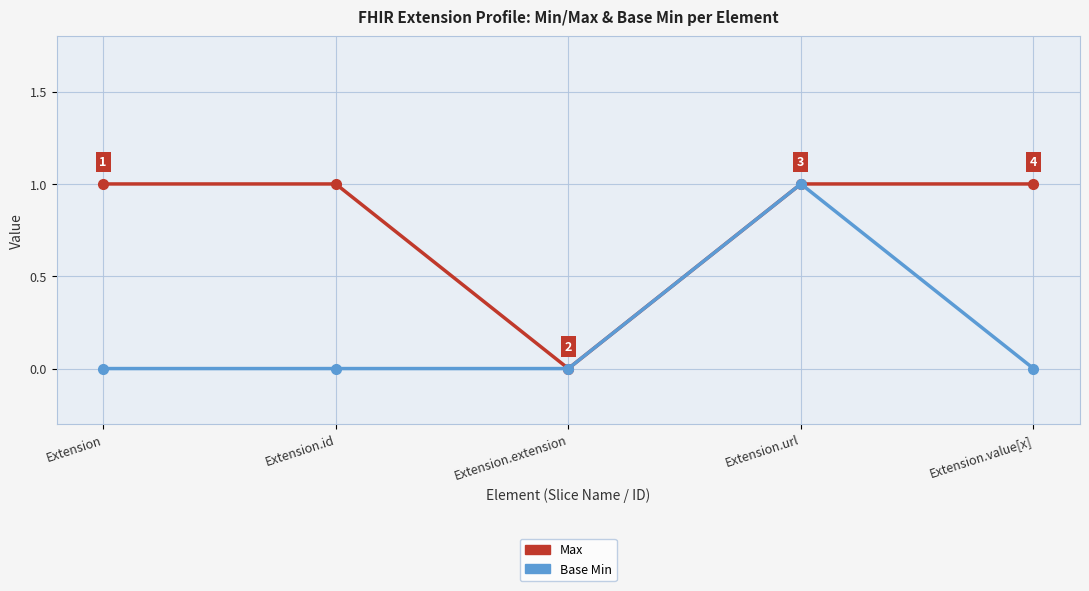

Which series changed the most between Extension.id and Extension.extension?

Max